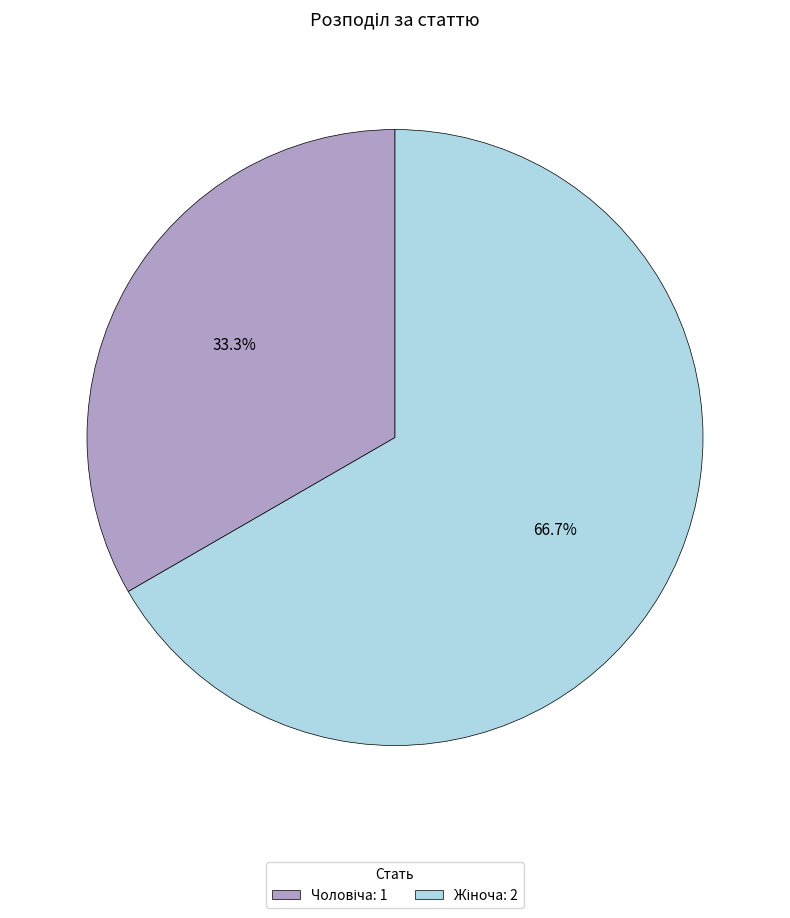

Count the number of slices in the pie.

2